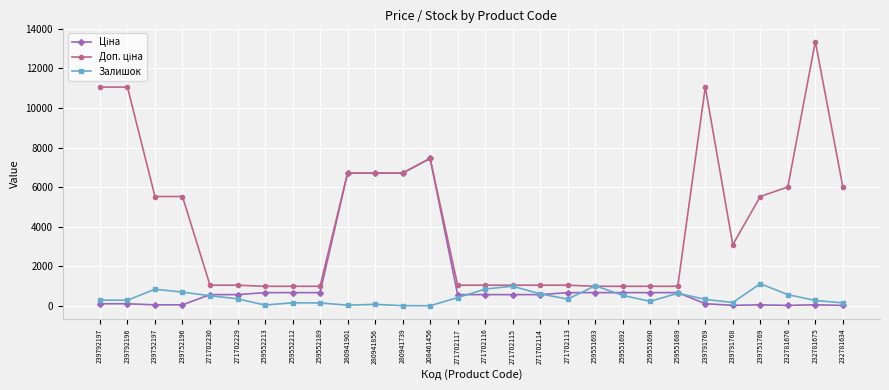

True or false: Залишок has a value of 845.0 at 239752197.

True